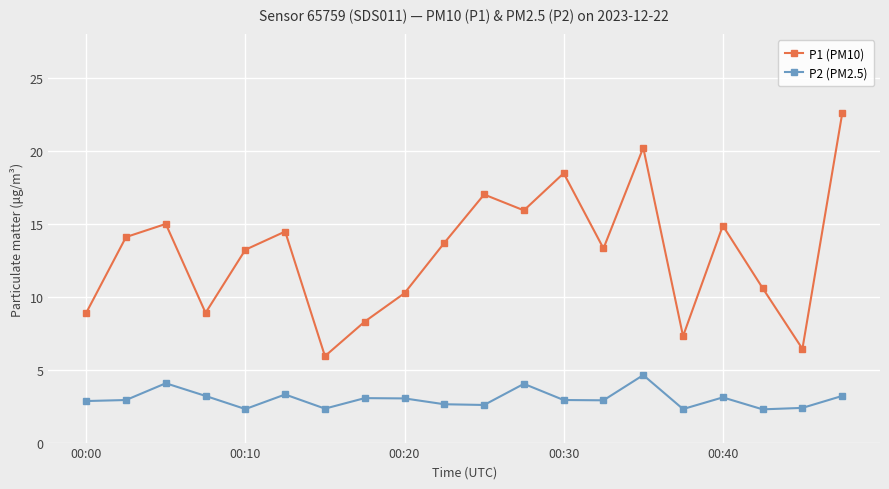

True or false: P1 (PM10) and P2 (PM2.5) cross at least once.

False